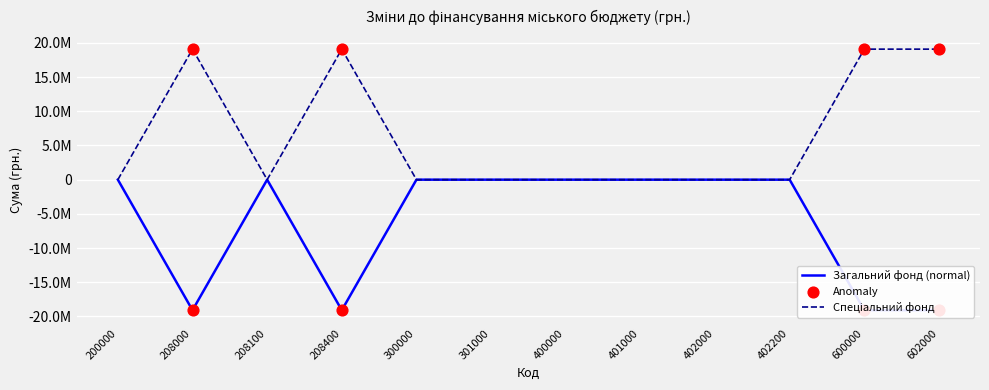

Which series has the largest Y range (max minus min)?

Загальний фонд